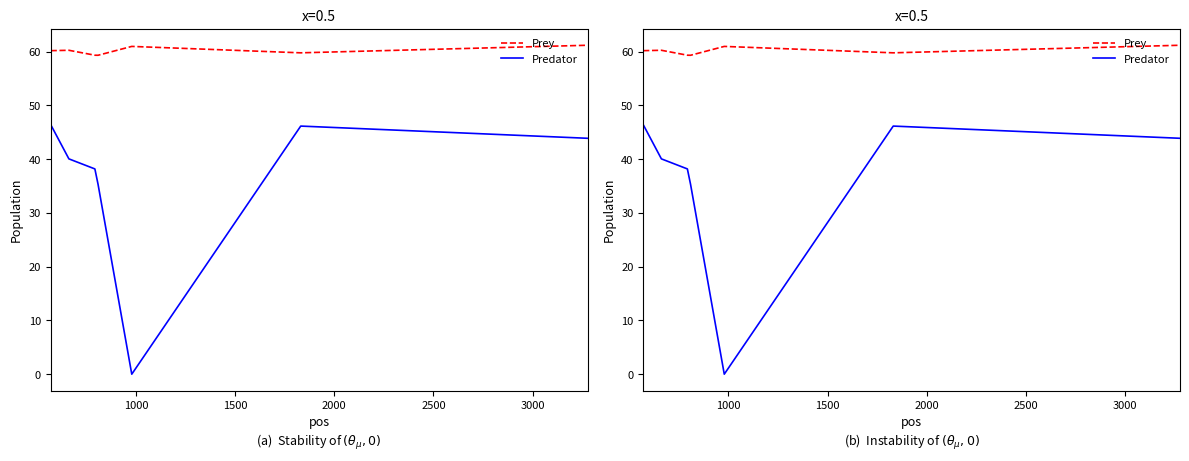

True or false: Prey and Predator cross at least once.

False